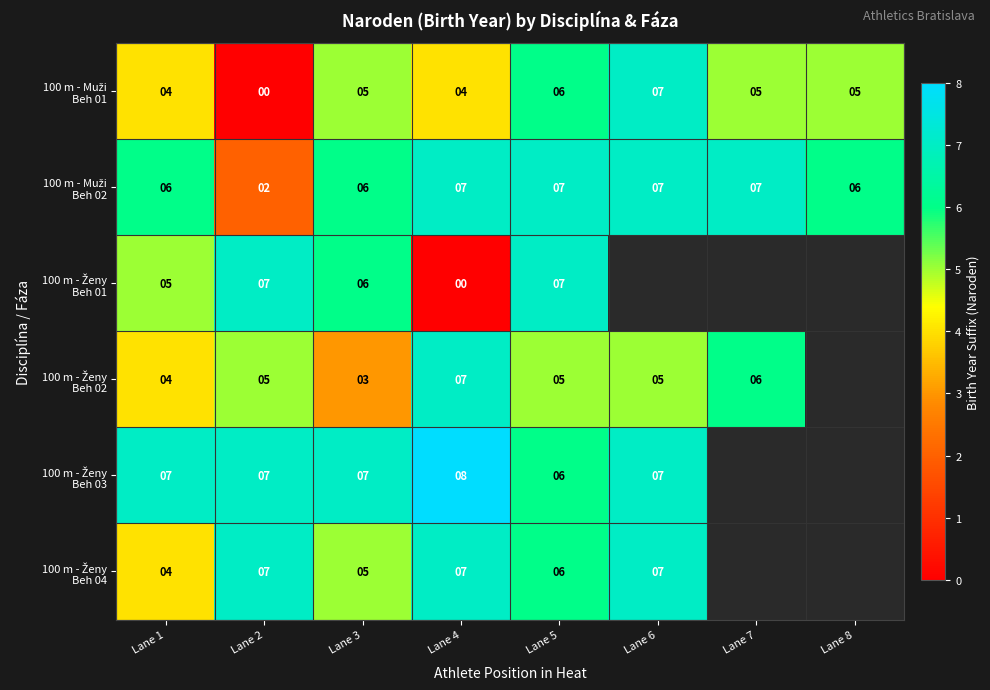

What is the difference between the highest and lowest values at Lane 6?

2.0